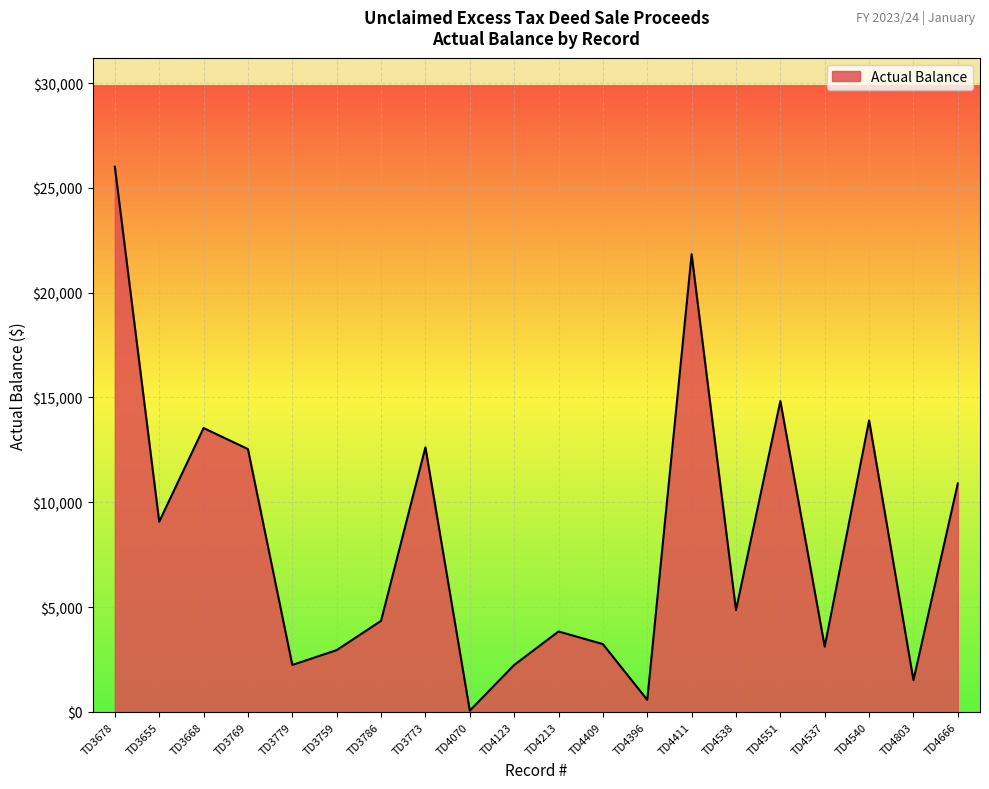

The chart shows a value of 14829.9 at TD4551. True or false?

True